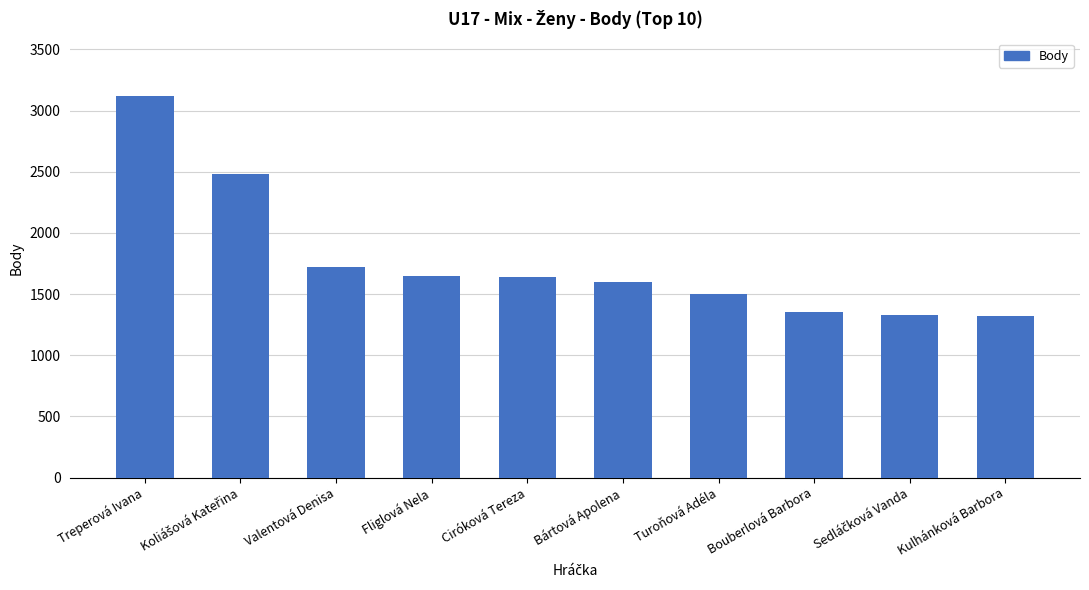

How many bars are there in total?

10